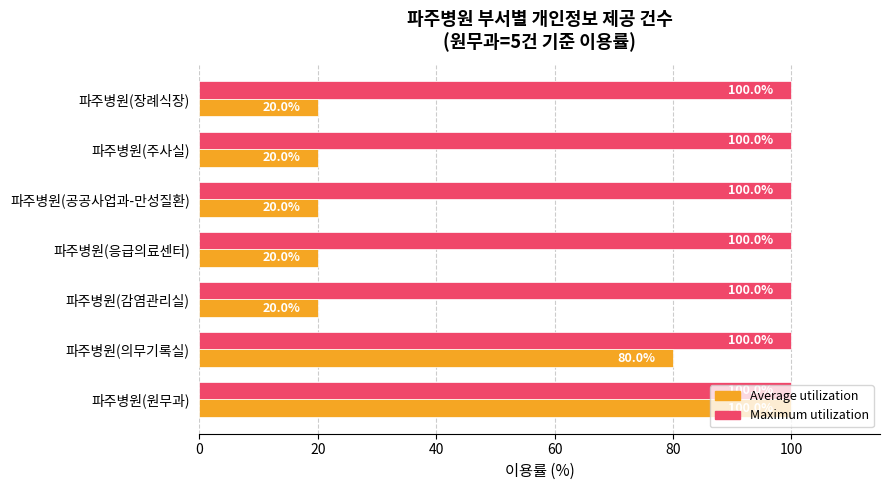

Rank the series by their average value, from lowest to highest.

Average utilization, Maximum utilization